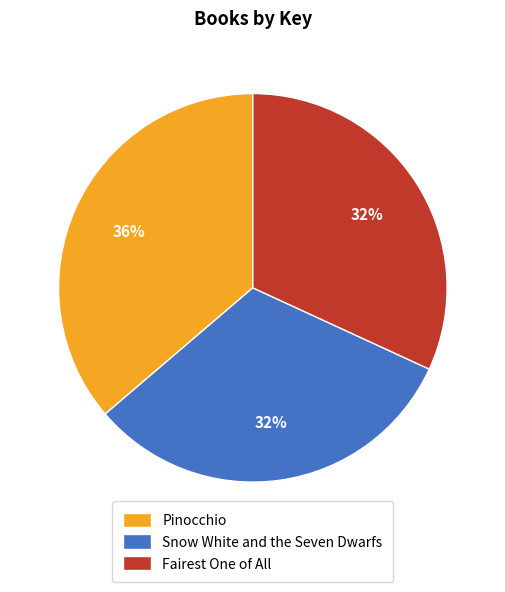

True or false: Snow White and the Seven Dwarfs accounts for 23% of the total.

False